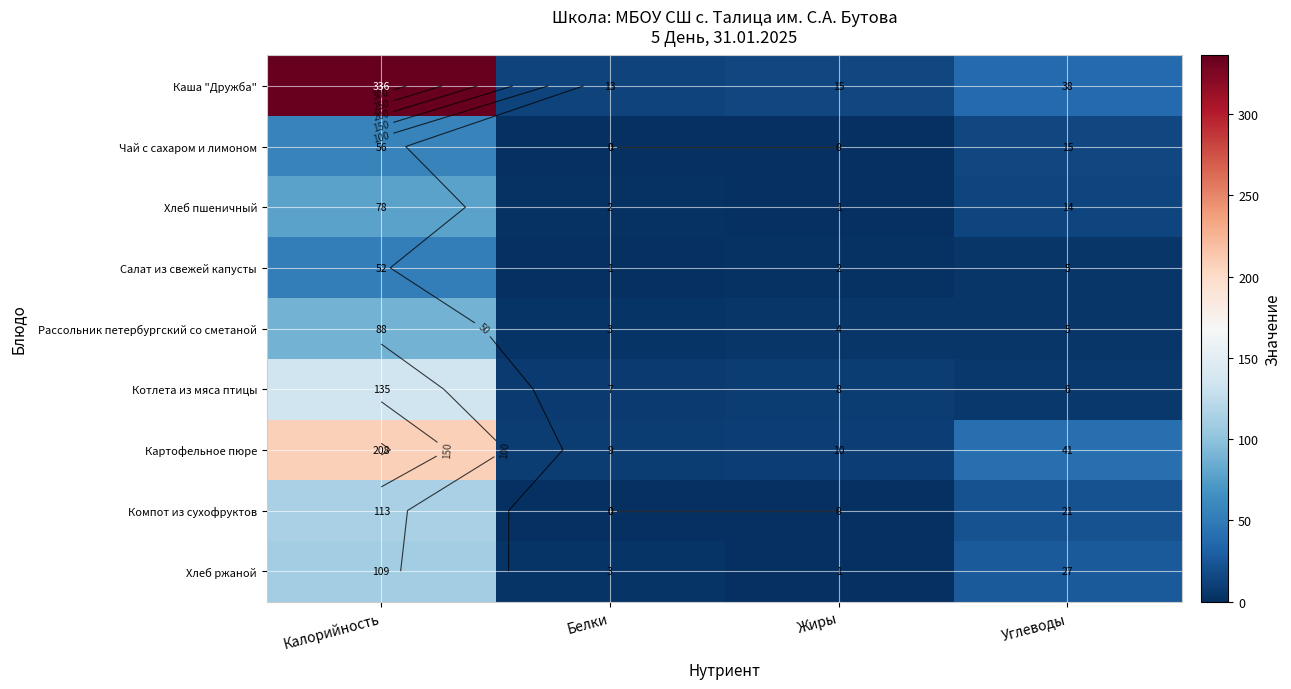

How many categories are shown in the chart?

4